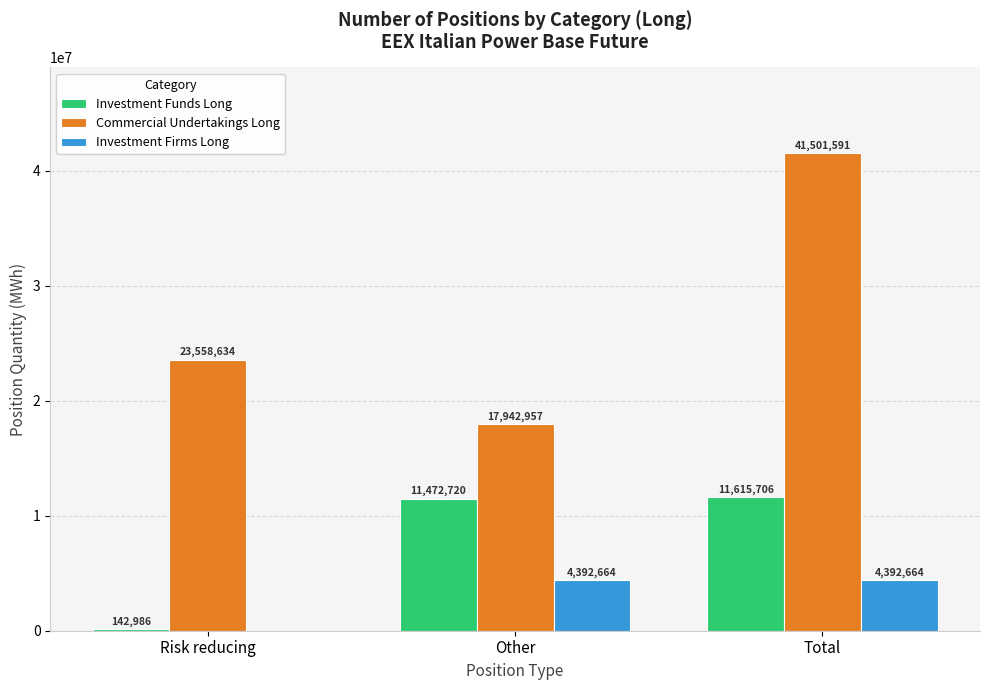

True or false: Investment Firms Long has a value of 1760639 at Total.

False